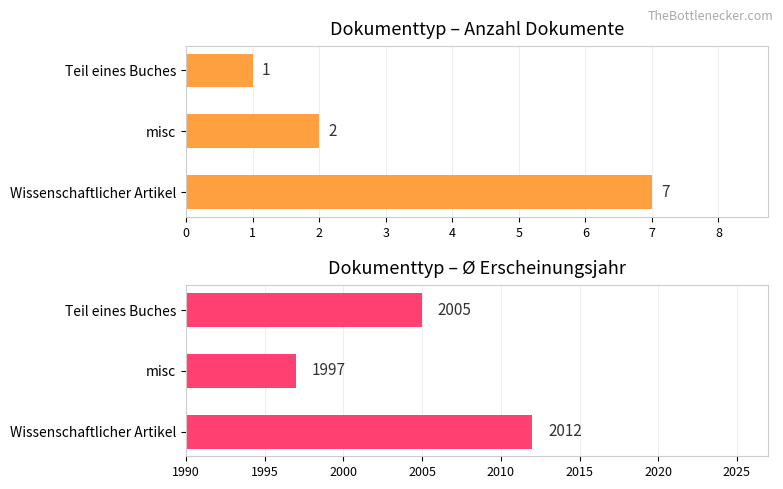

Reading left to right, transcribe all the data shown in this chart.

Anzahl Dokumente: 0=7	1=2	2=1
Ø Erscheinungsjahr: 0=2012	1=1997	2=2005